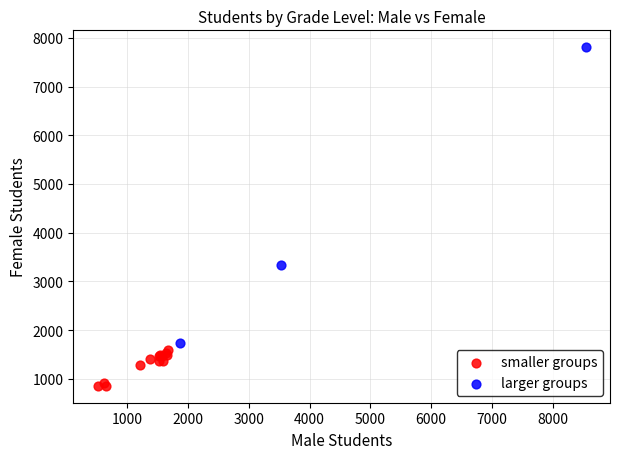

What are all the series names shown in the legend?

smaller groups, larger groups